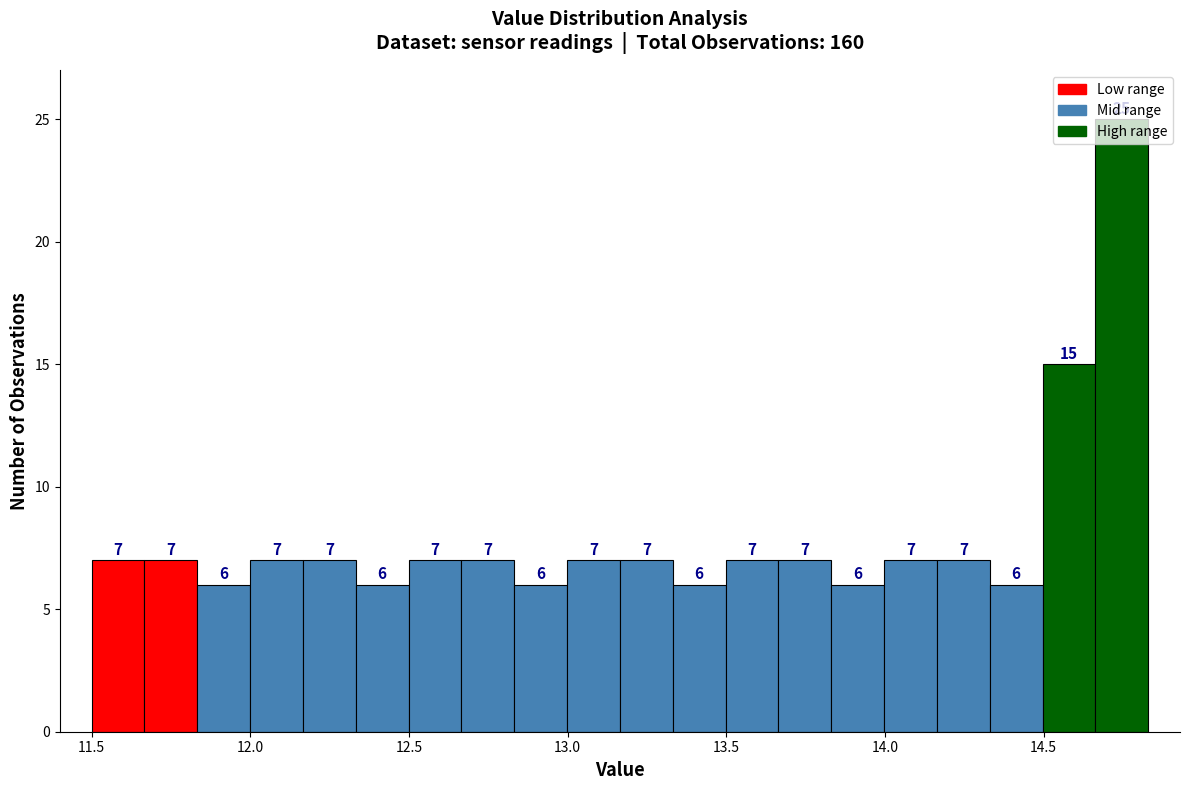

Around what value on the x-axis is the tallest bar? Give the approximate position of its centre, as read against the axis.

14.75